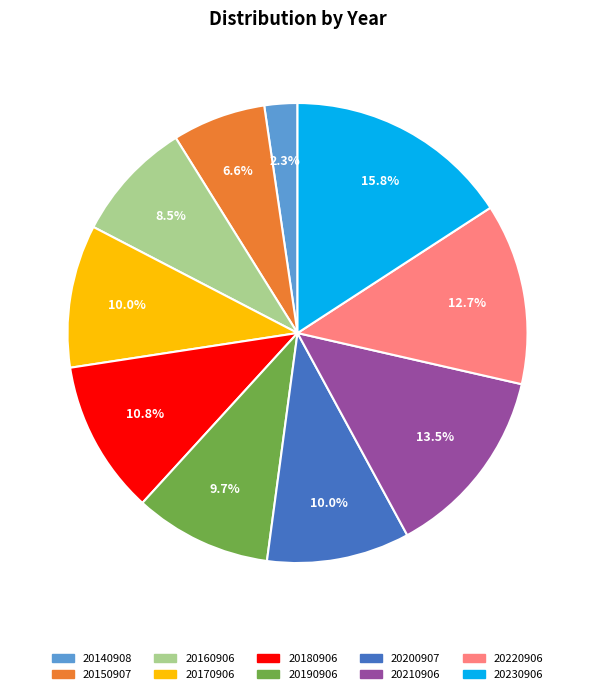

Between 20220906 and 20210906, which is larger?

20210906